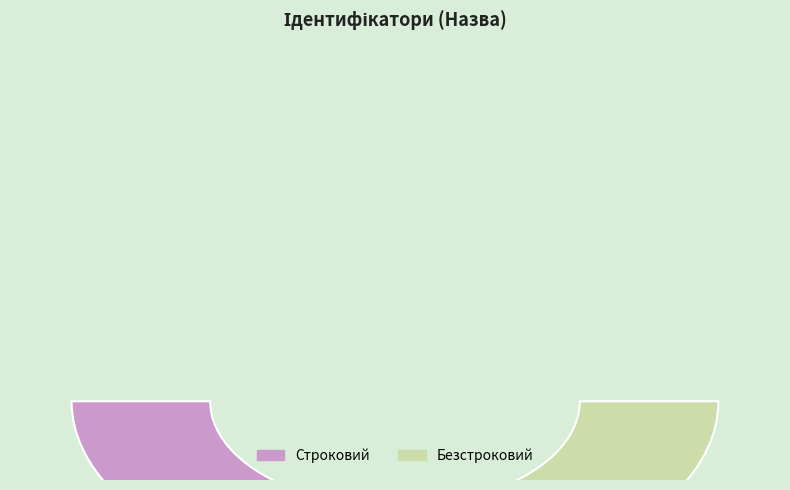

Combined, do Безстроковий and Строковий account for over 50%?

Yes